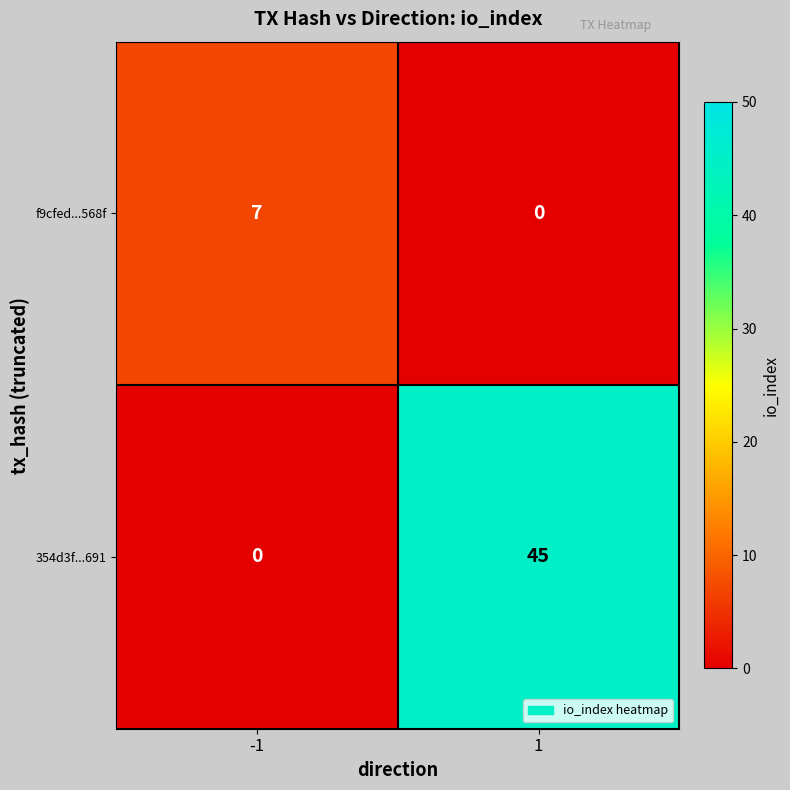

Reading left to right, what are all the values shown in this chart?

f9cfed...568f: 7	0
354d3f...691: 0	45